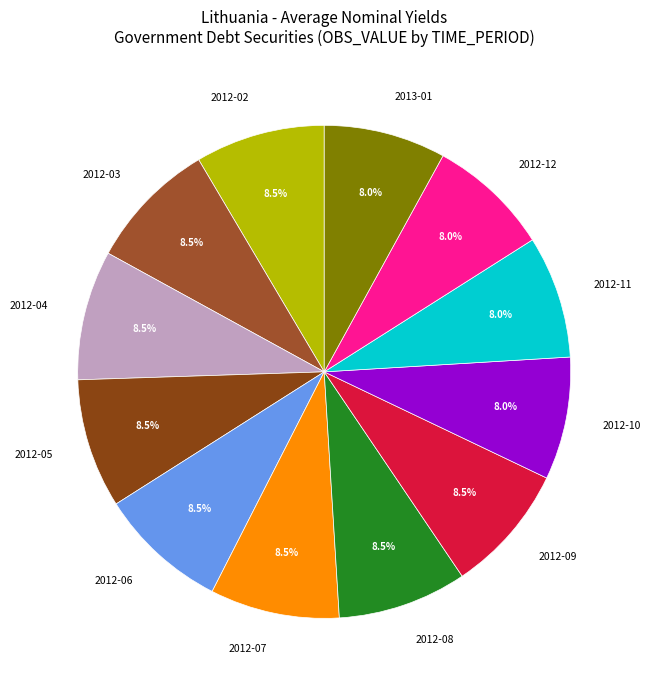

Is there any slice that represents more than half of the pie?

No